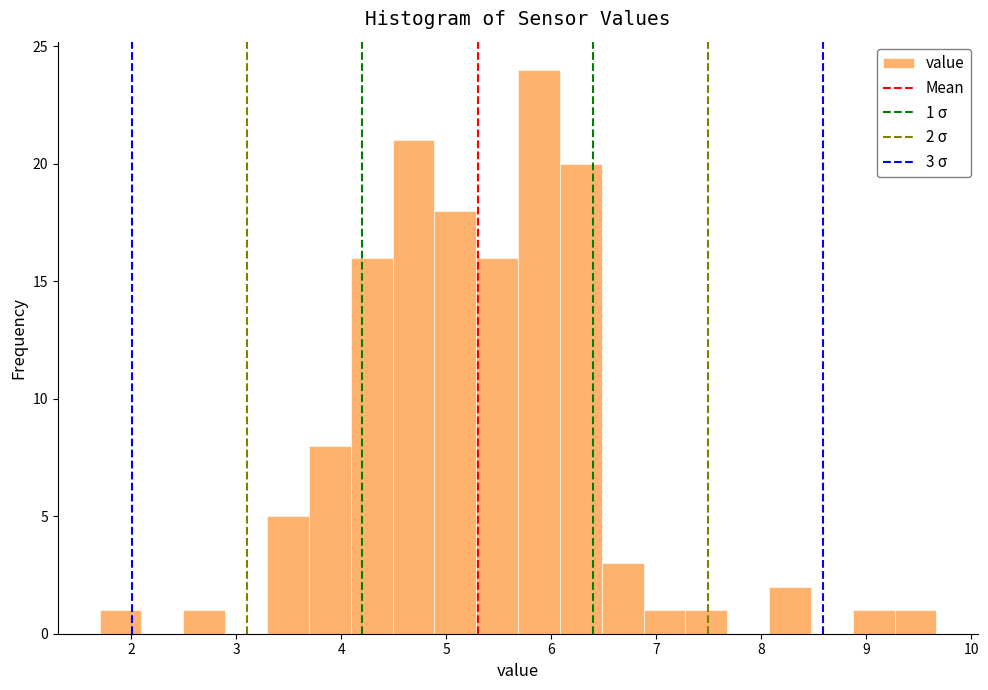

Read against the x-axis, roughly where is the centre of the tallest bar?

5.9